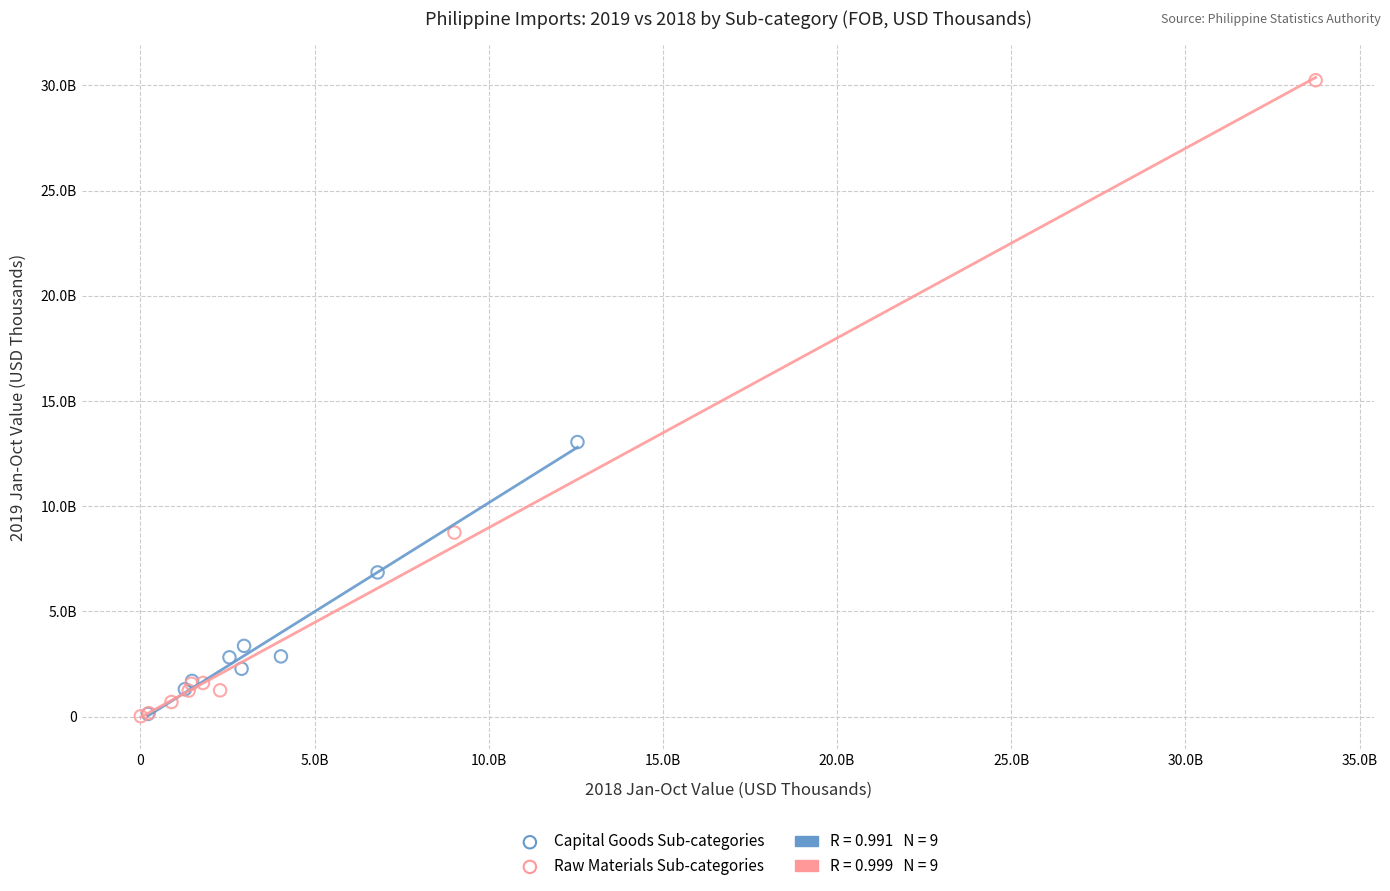

Which series reaches the maximum Y coordinate?

Raw Materials Sub-categories